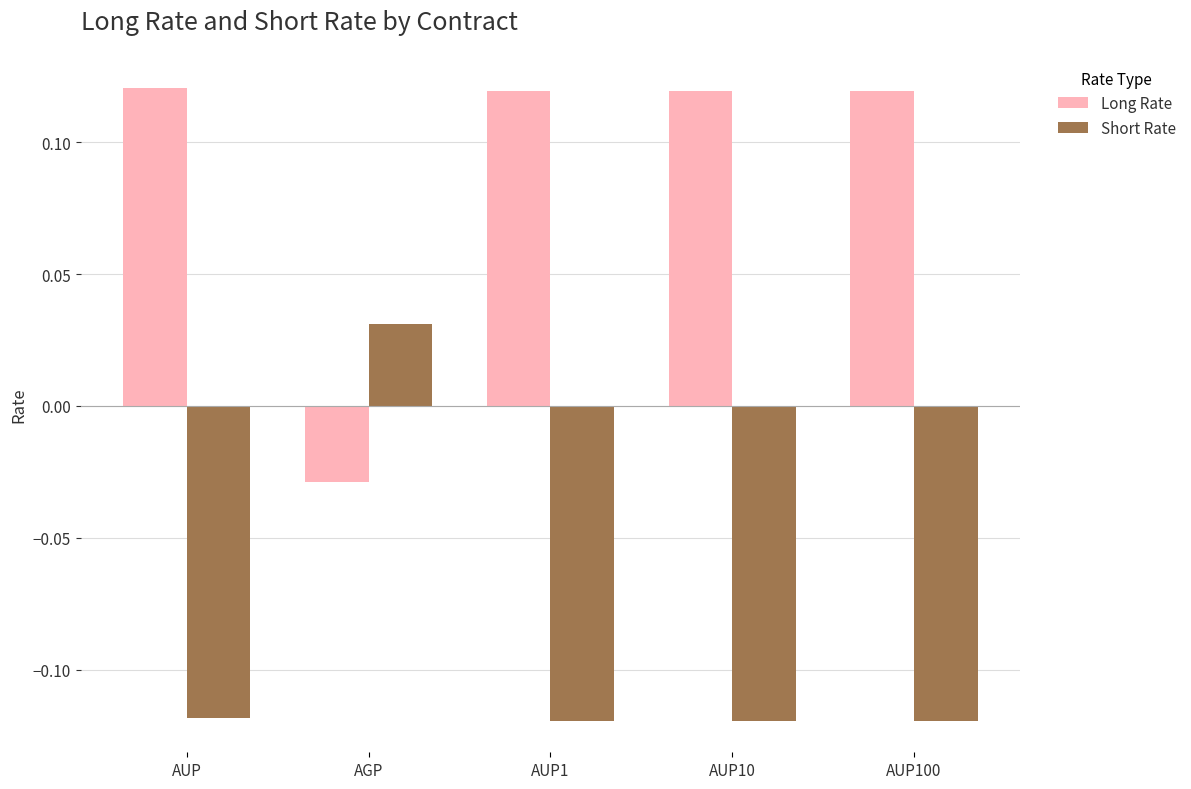

What is the label of the 2nd bar from the right?

AUP10